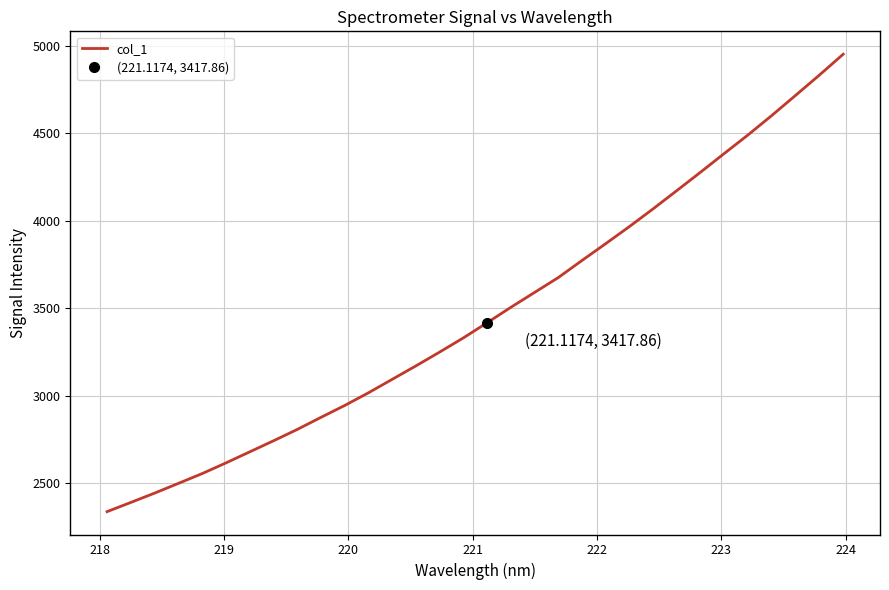

What is the difference between the maximum and minimum values?

2611.3